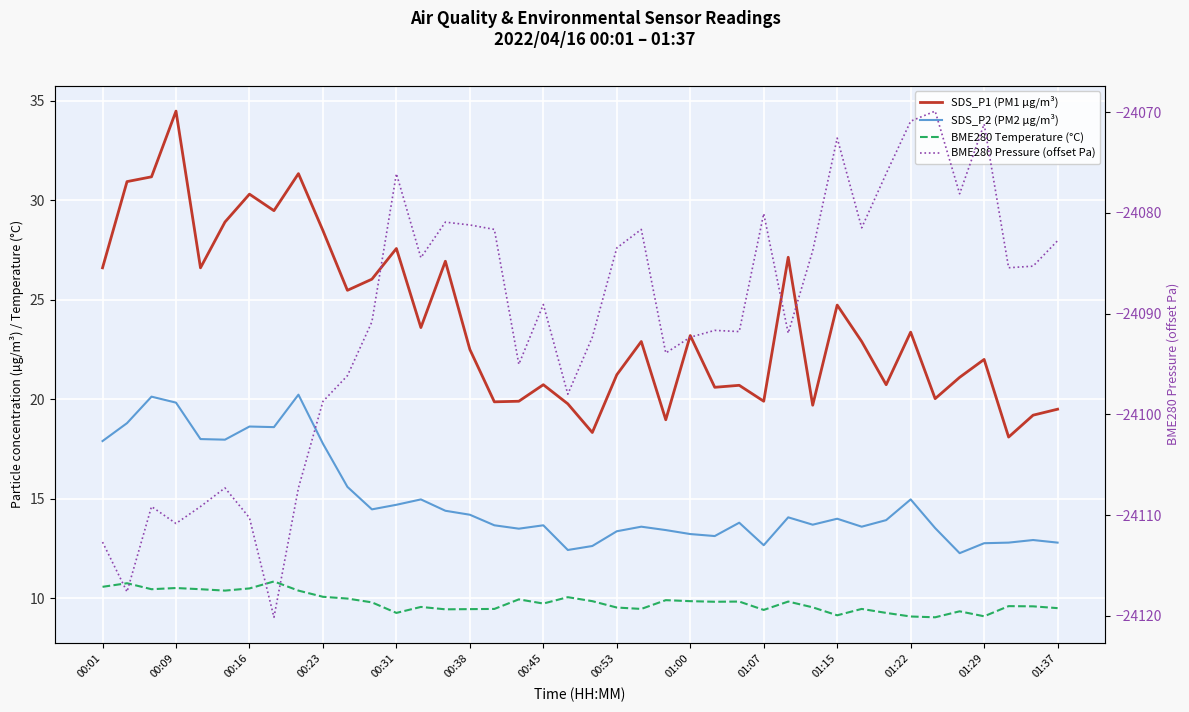

Does the chart display data point markers on the line(s)?

No